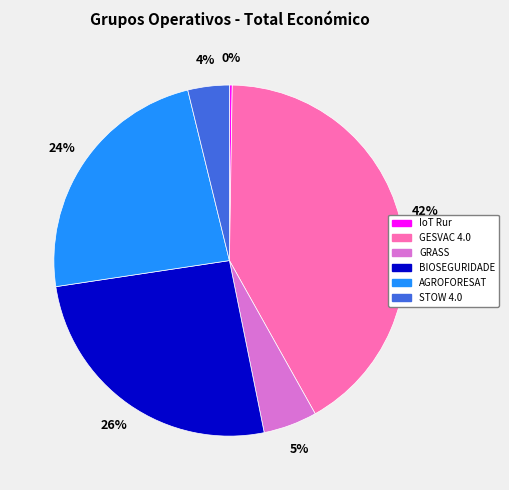

True or false: GRASS accounts for 5% of the total.

True